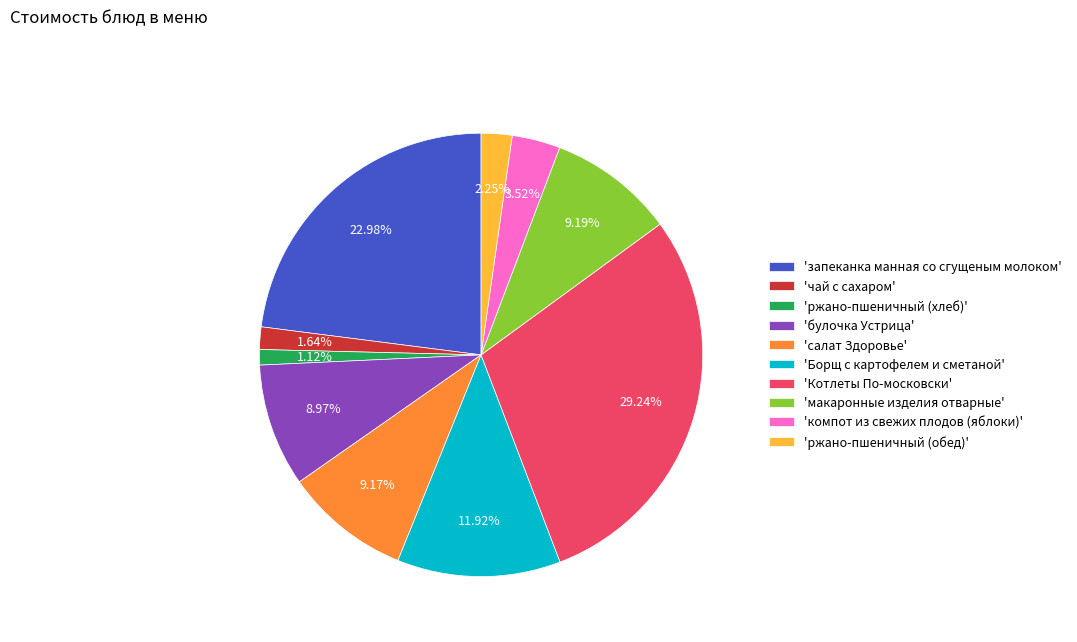

Between 'Котлеты По-московски' and 'запеканка манная со сгущеным молоком', which is larger?

'Котлеты По-московски'